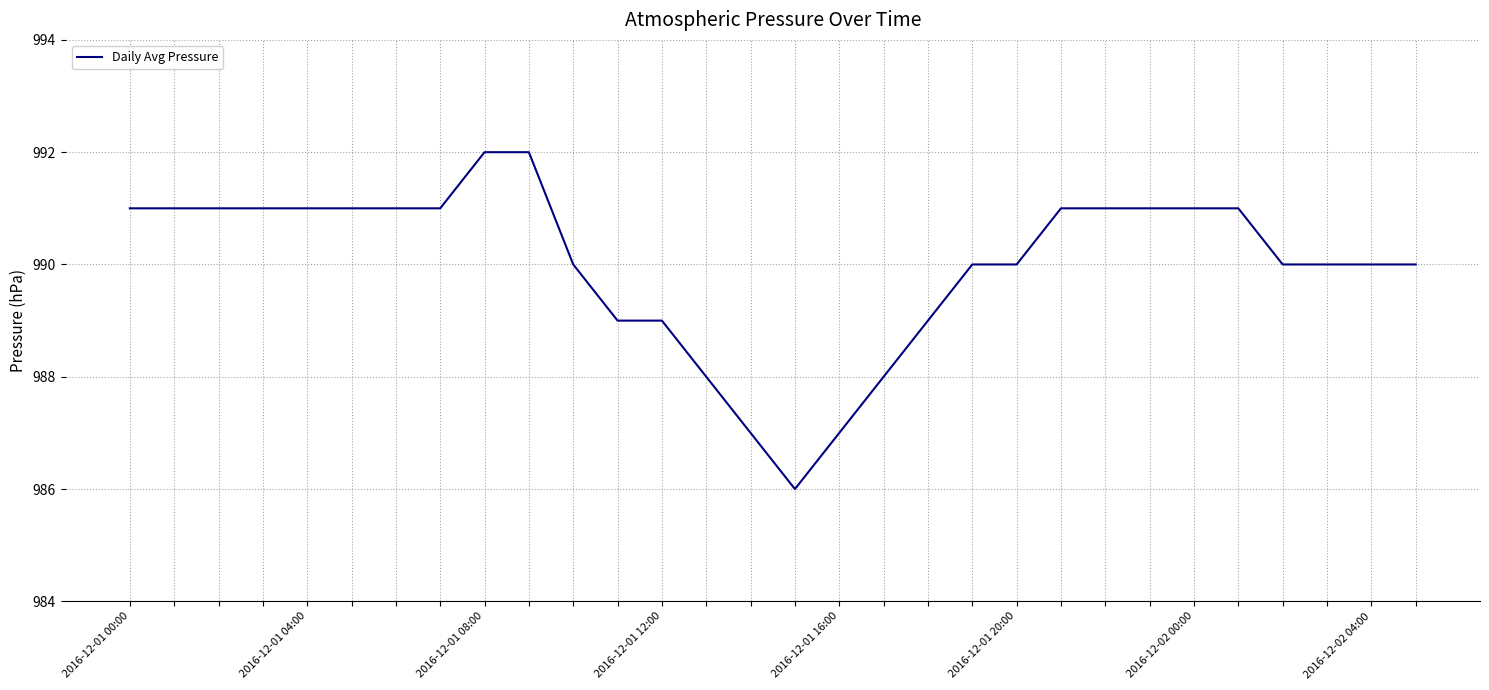

What is the difference between the maximum and minimum values?

6